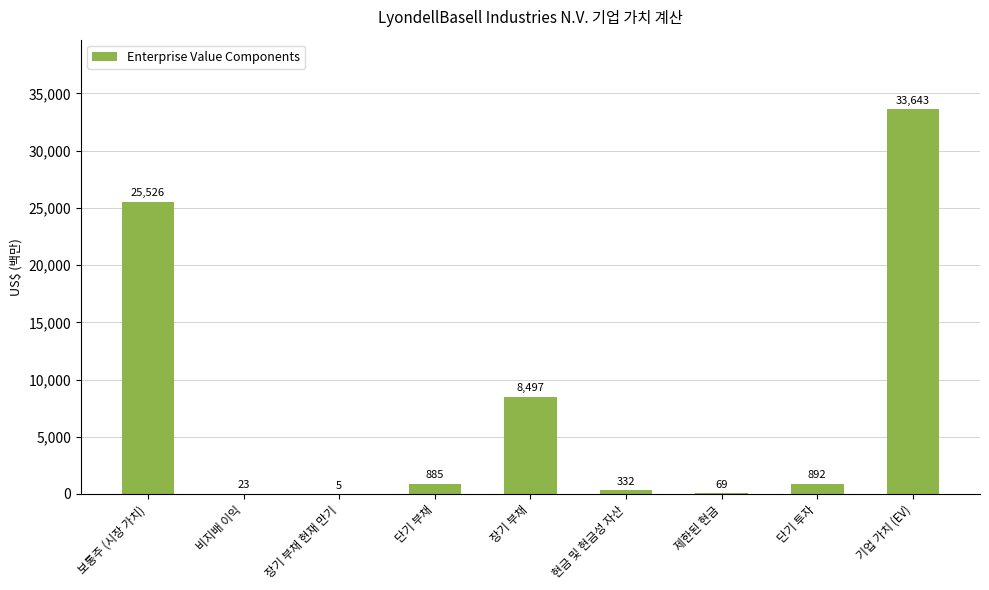

Which label corresponds to the largest value in the chart?

기업 가치 (EV)